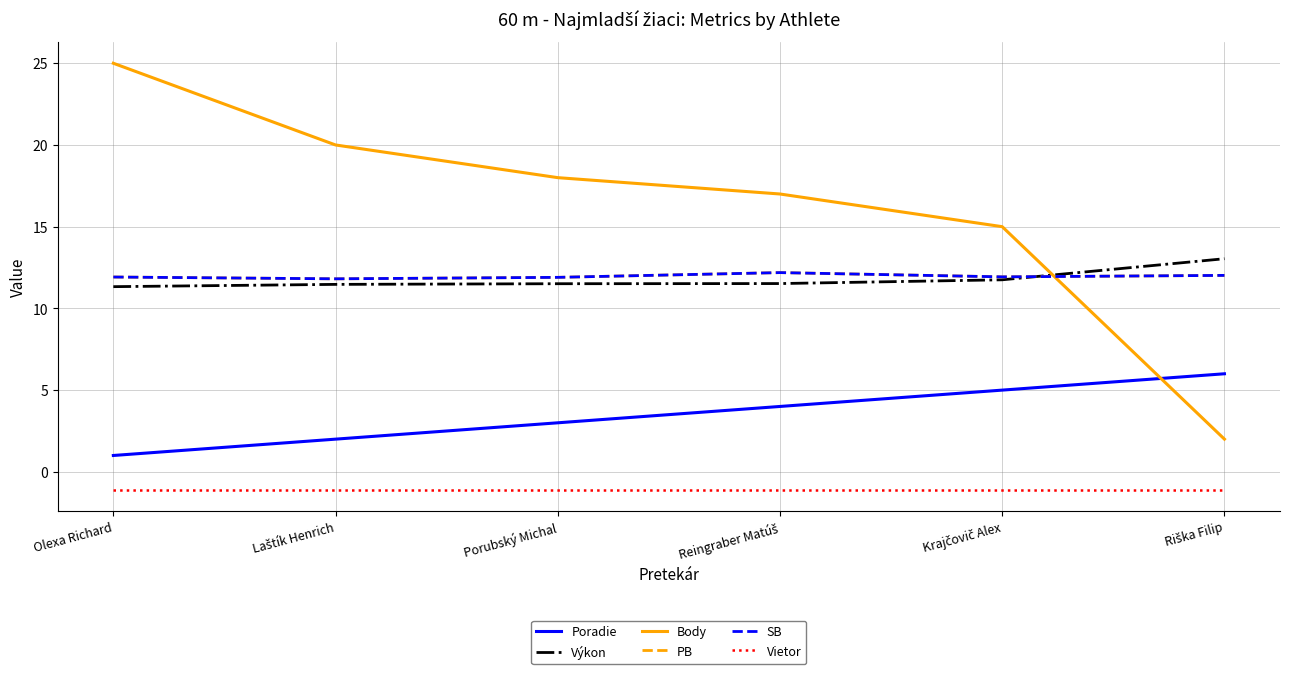

Does the chart have visible grid lines?

Yes